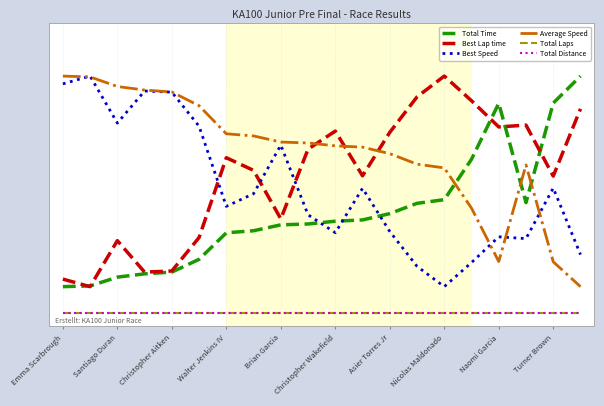

Does the chart display data point markers on the line(s)?

No